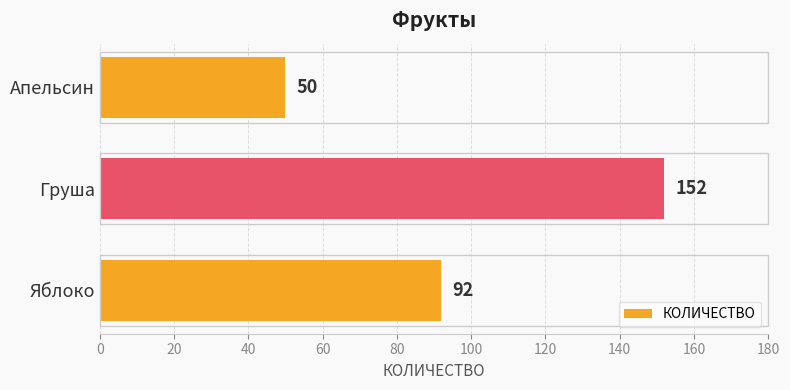

How many values are between 50 and 152?

3